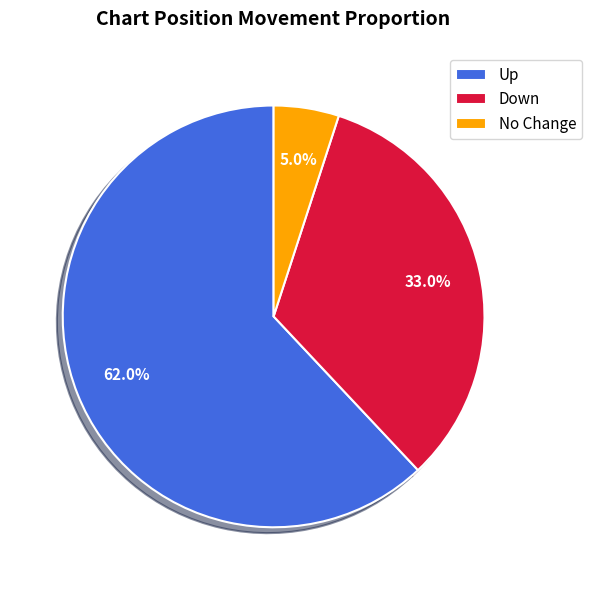

Is there any slice that represents more than half of the pie?

Yes